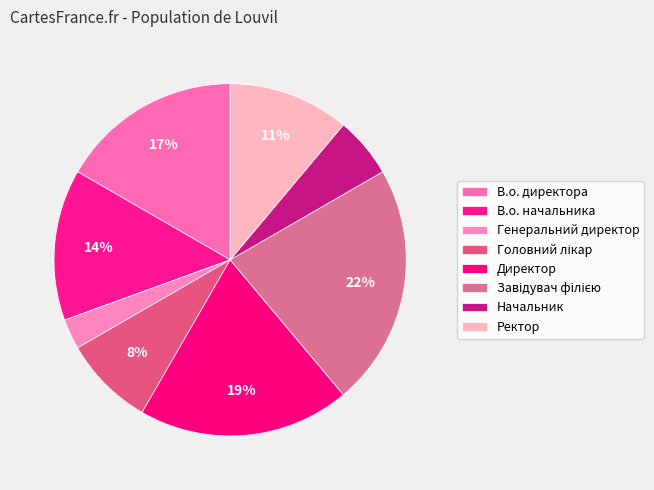

Does В.о. начальника represent more than half of the total?

No